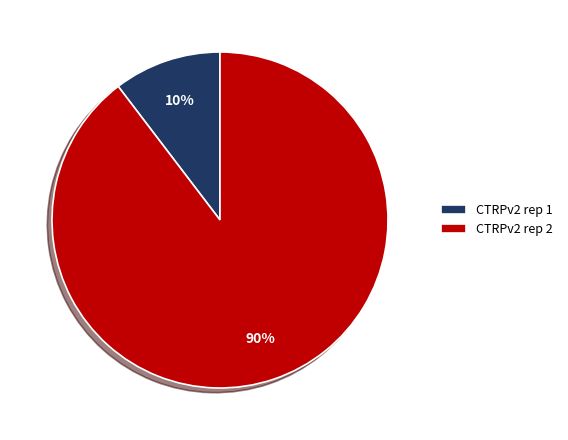

To the nearest percent, what is the combined percentage of CTRPv2 rep 1 and CTRPv2 rep 2?

100%